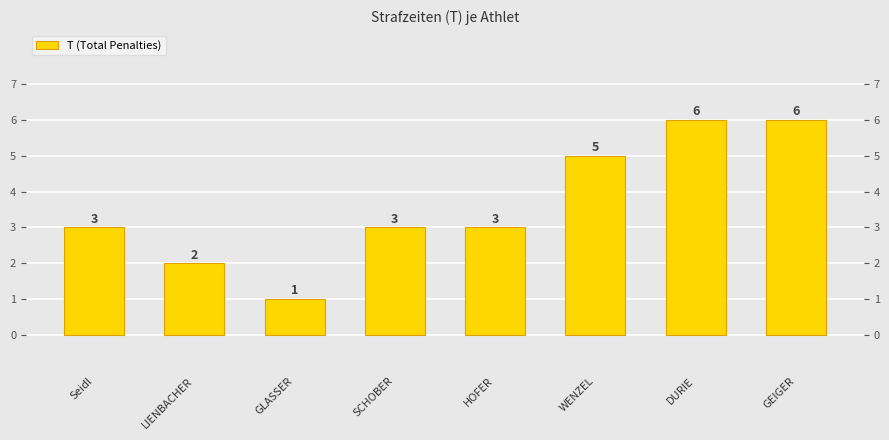

At which label does the data first exceed 3?

WENZEL